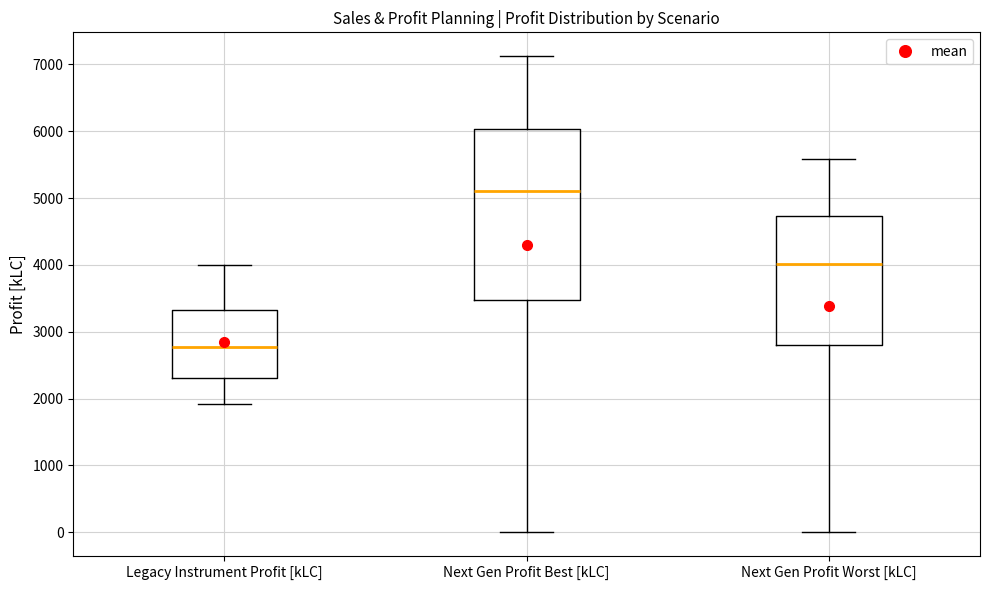

Reading left to right, transcribe this box plot: for each box, give where its median line is, the range the box spans, and where its two whiskers end, as read against the y-axis. The values are not printed on the chart, so give them approximately, as read against the axis.

Legacy Instrument Profit [kLC]: median 2800, box 2300 to 3300, whiskers 1900 to 4000
Next Gen Profit Best [kLC]: median 5100, box 3500 to 6000, whiskers 0 to 7100
Next Gen Profit Worst [kLC]: median 4000, box 2800 to 4700, whiskers 0 to 5600